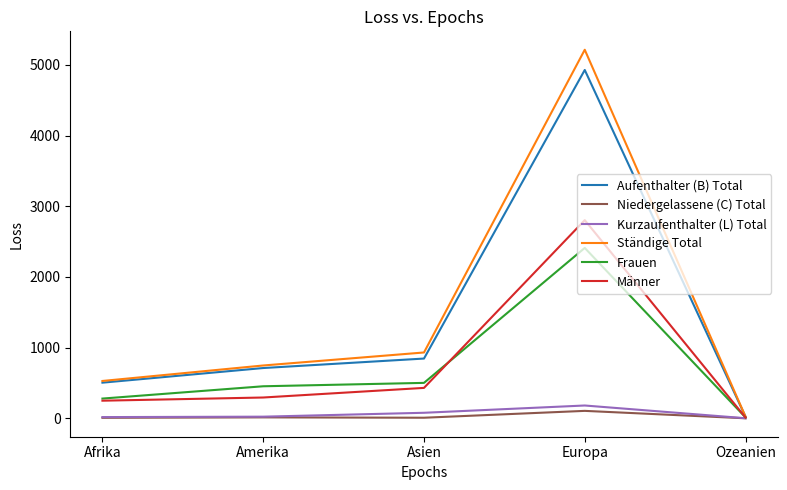

What is the difference between the second highest and second lowest values in the Ständige Total series?

403